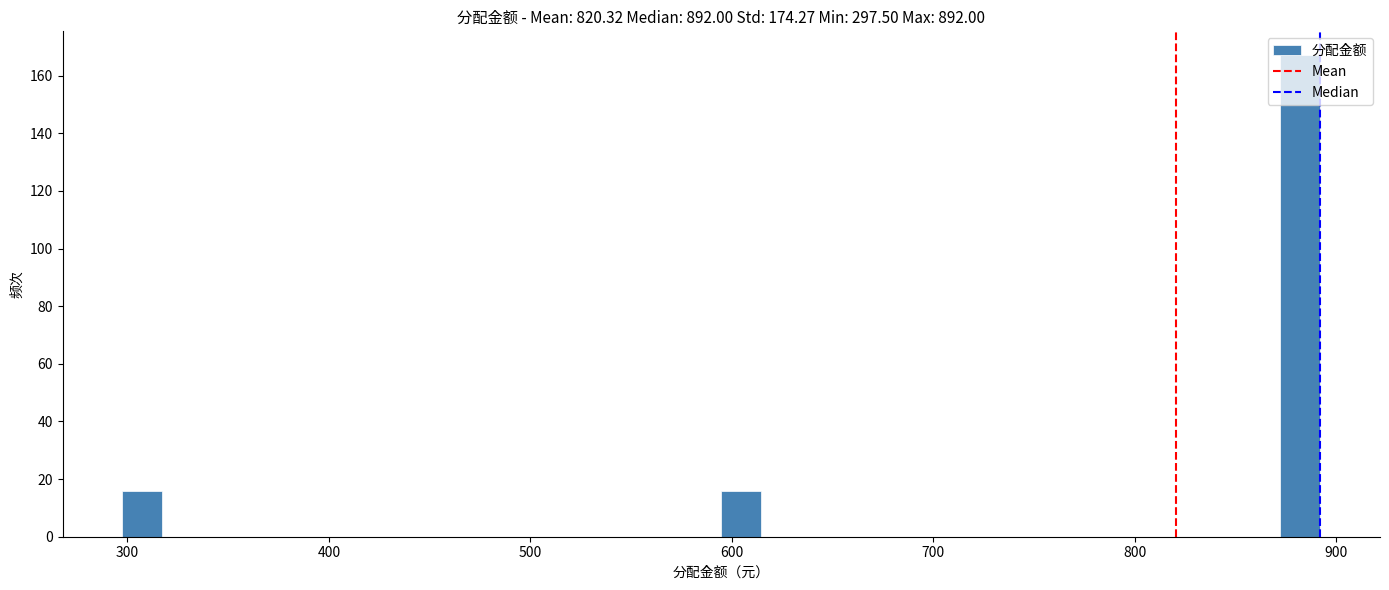

Read against the x-axis, roughly where is the centre of the tallest bar?

880